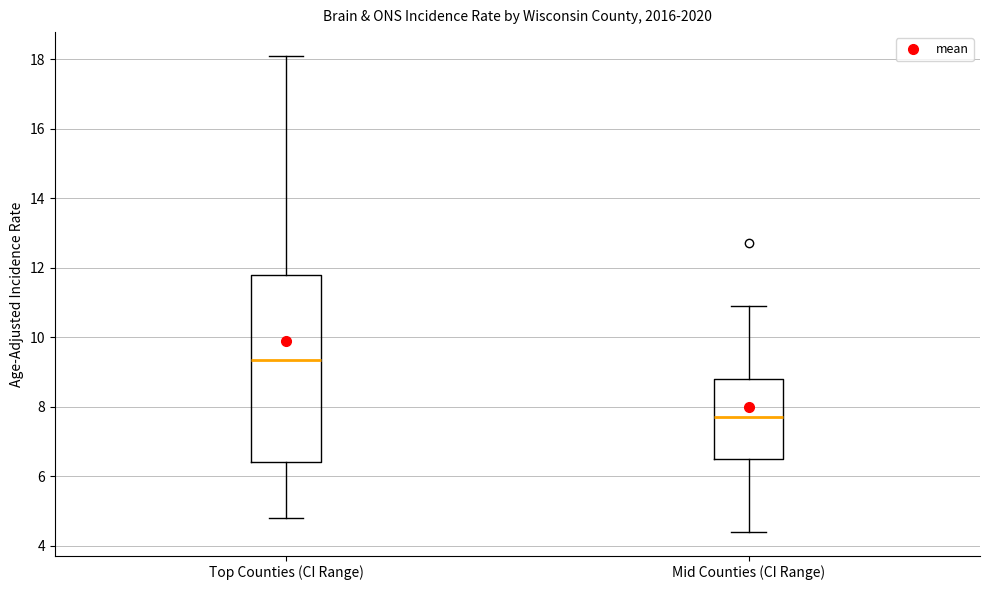

Which box's median line is the lowest?

Mid Counties (CI Range)